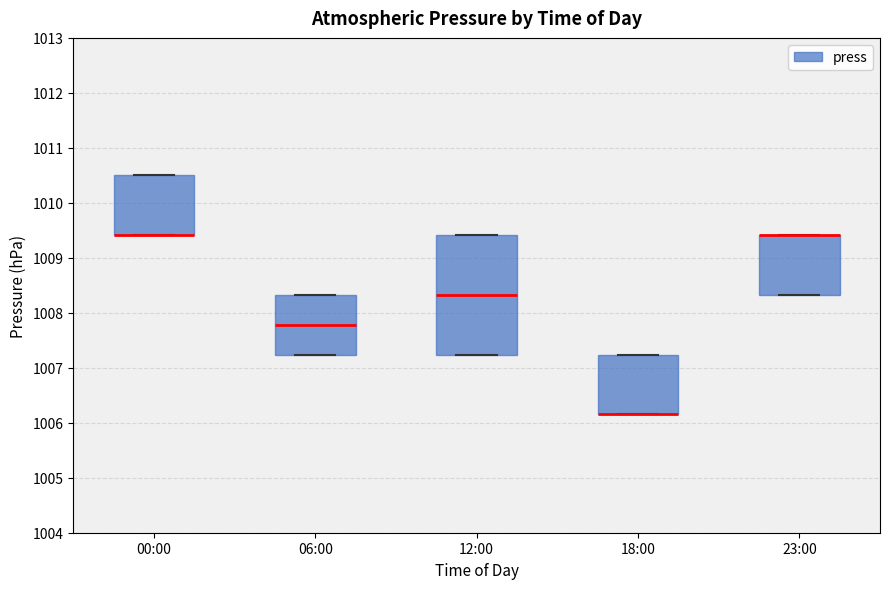

Reading left to right, transcribe this box plot: for each box, give where its median line is, the range the box spans, and where its two whiskers end, as read against the y-axis. The values are not printed on the chart, so give them approximately, as read against the axis.

00:00: median 1009.4 (drawn on the box's lower edge), box 1009.4 to 1010.5, whiskers 1009.4 to 1010.5
06:00: median 1007.8, box 1007.2 to 1008.3, whiskers 1007.2 to 1008.3
12:00: median 1008.3, box 1007.2 to 1009.4, whiskers 1007.2 to 1009.4
18:00: median 1006.2 (drawn on the box's lower edge), box 1006.2 to 1007.2, whiskers 1006.2 to 1007.2
23:00: median 1009.4 (drawn on the box's upper edge), box 1008.3 to 1009.4, whiskers 1008.3 to 1009.4